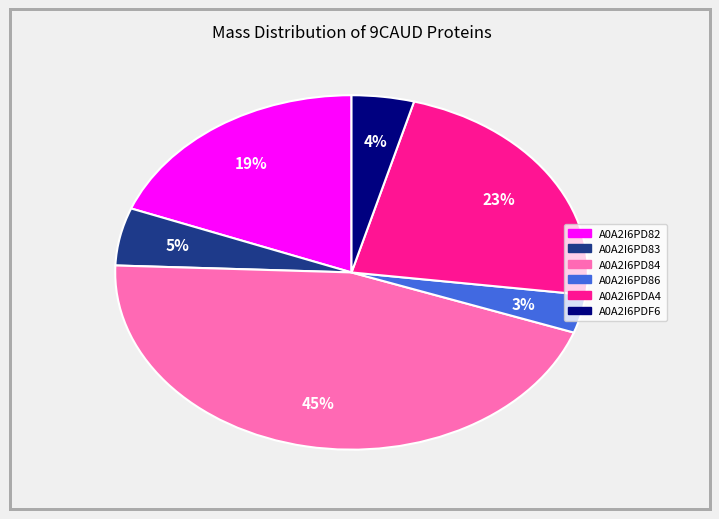

Which category has the biggest portion of the pie?

A0A2I6PD84